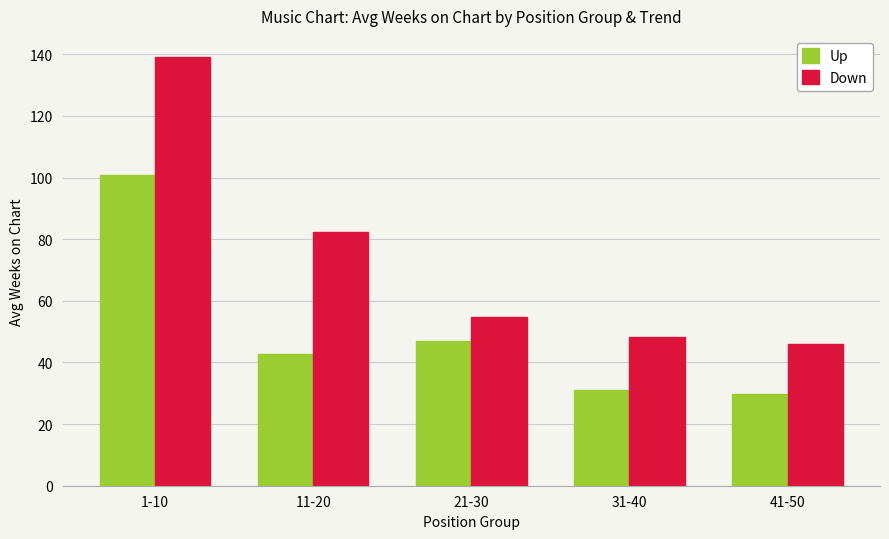

Rank the series by their average value, from lowest to highest.

Up, Down